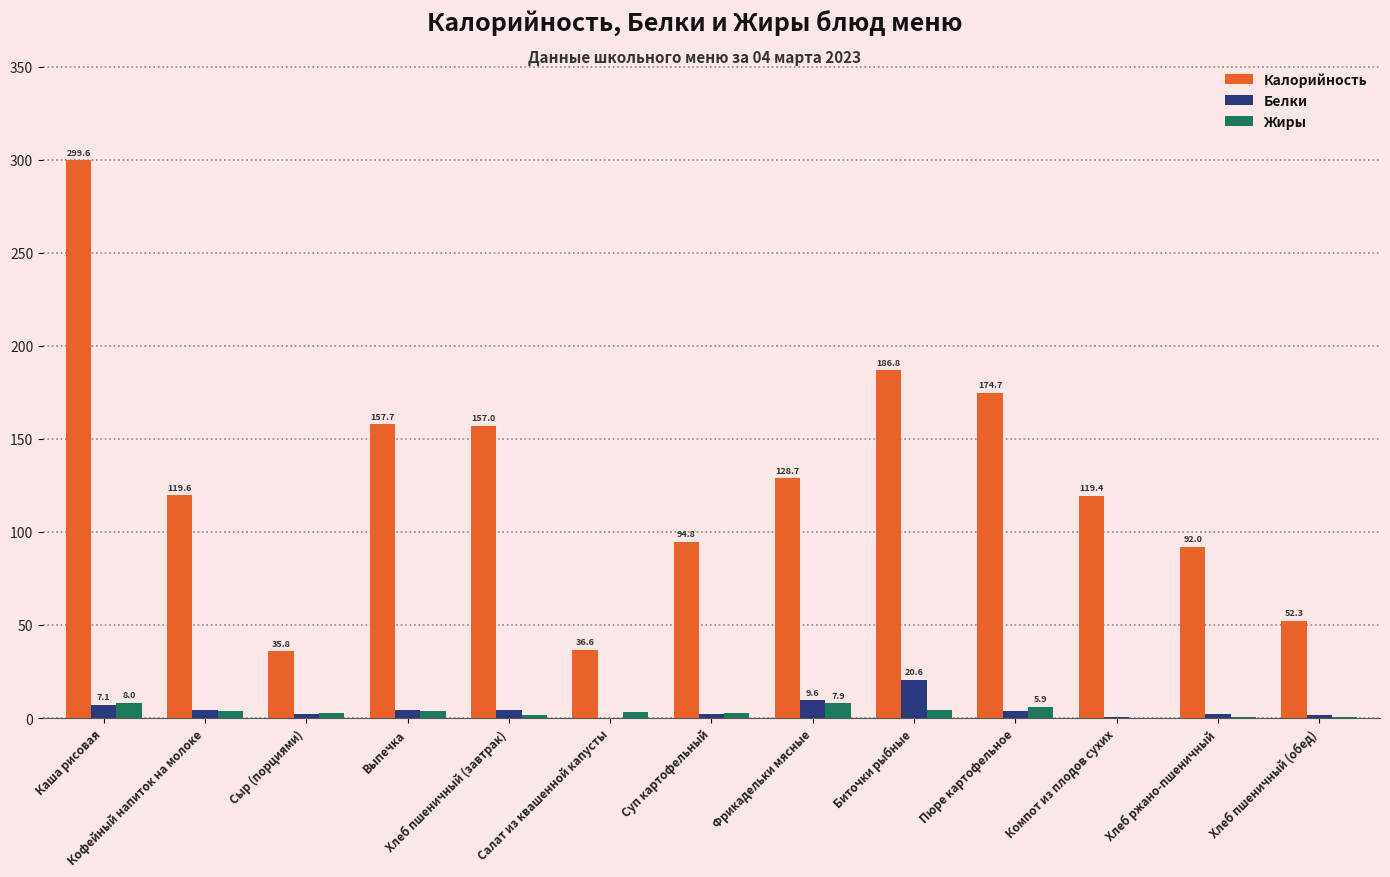

How many data points does each series have?

13